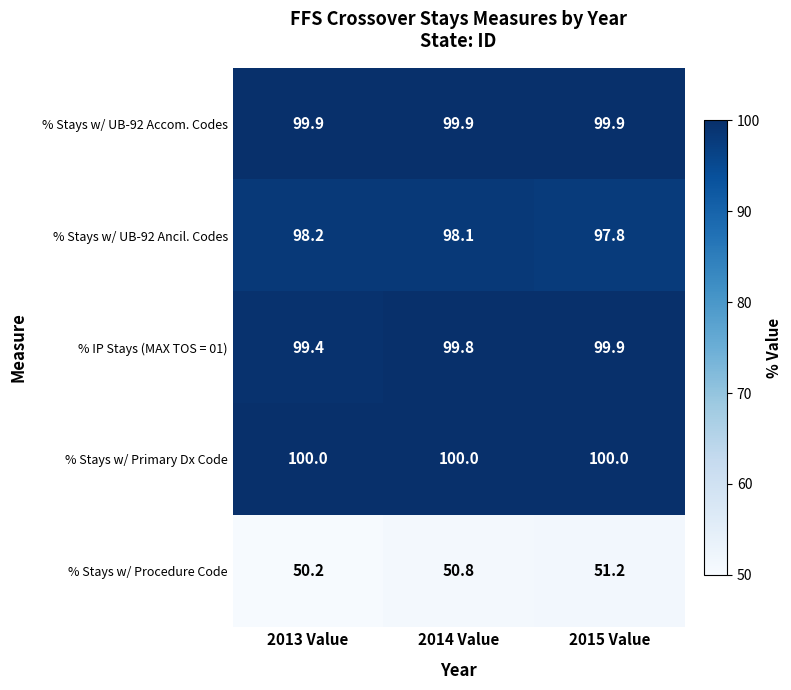

Where does the % Stays w/ UB-92 Ancil. Codes series first go above 98?

2013 Value